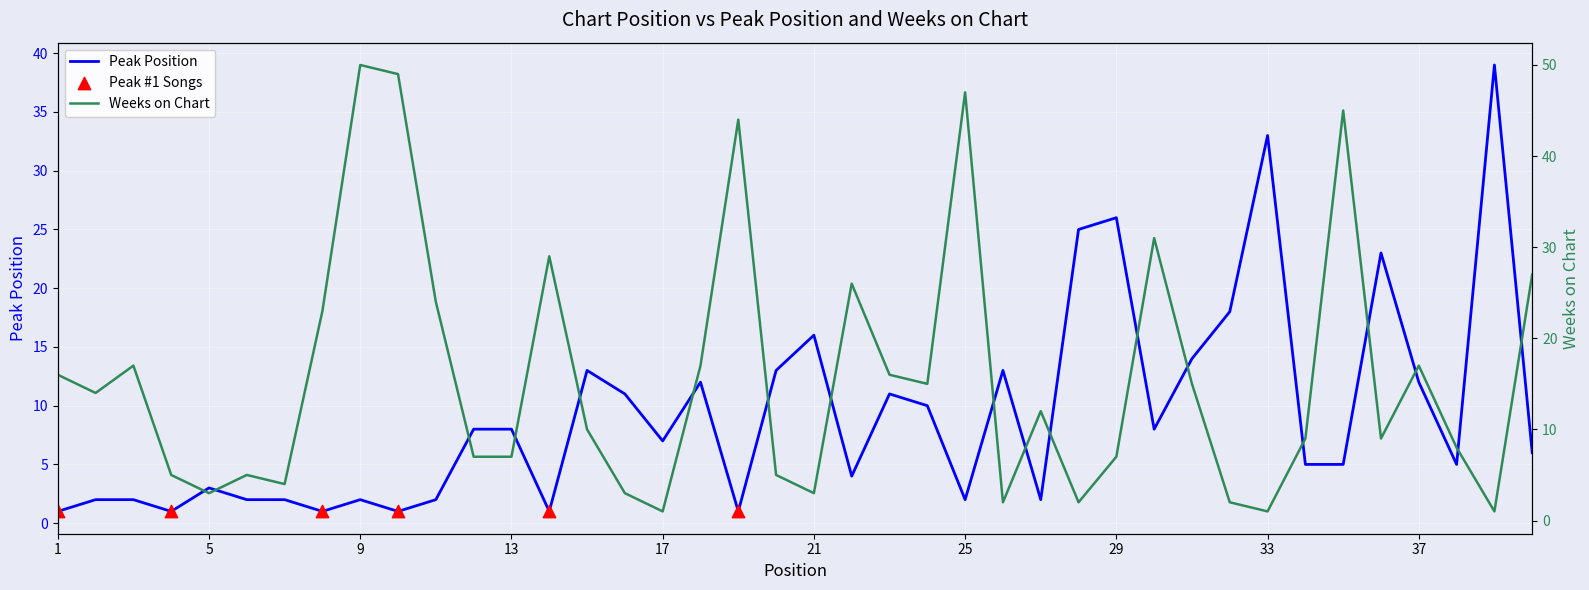

Is the value of Peak Position at 17 greater than the value of Weeks on Chart at 40?

No